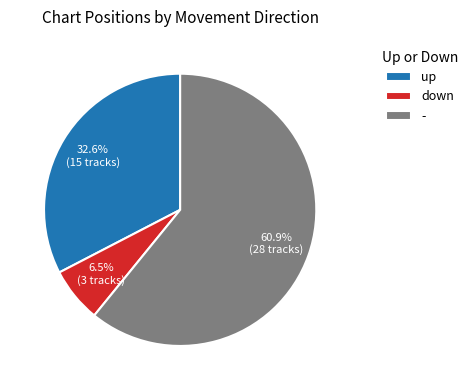

Which slice is the smallest?

down